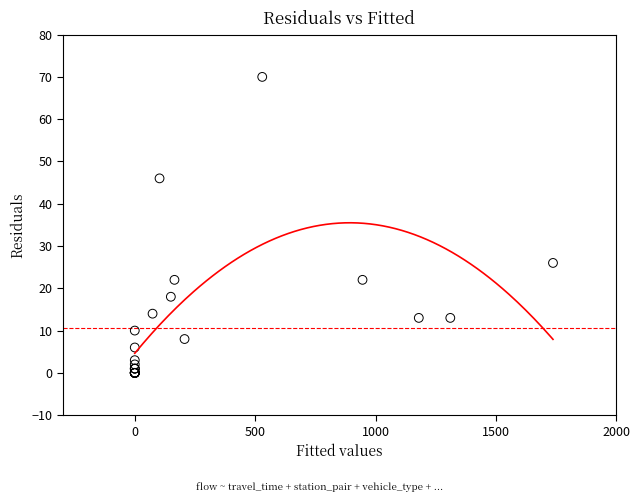

What Y value in the scatter plot is closest to 35?

26